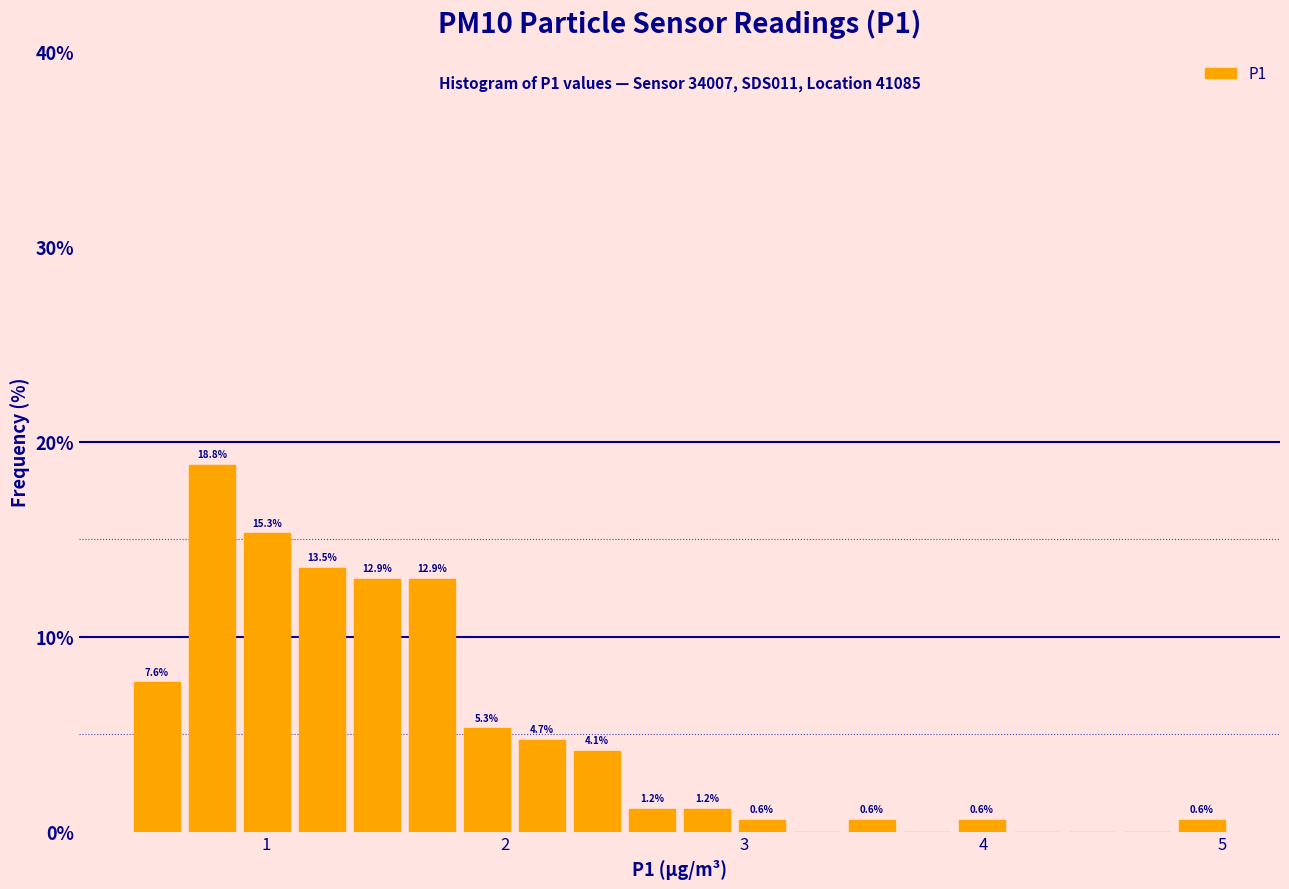

Read against the x-axis, roughly where is the centre of the tallest bar?

0.8